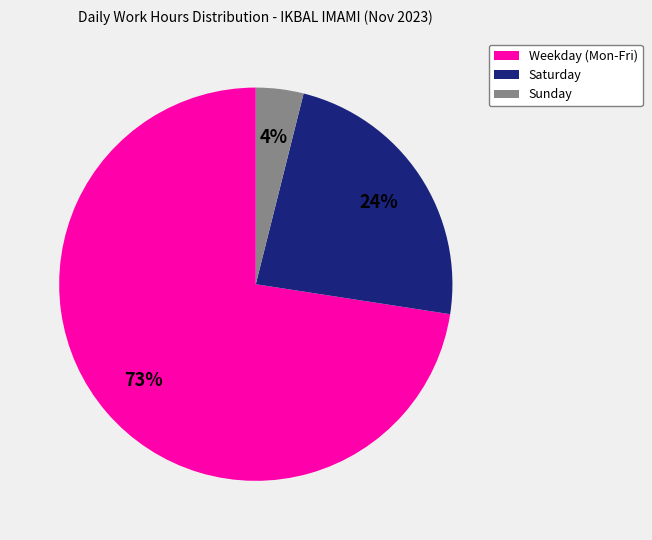

Is there any slice that represents more than half of the pie?

Yes